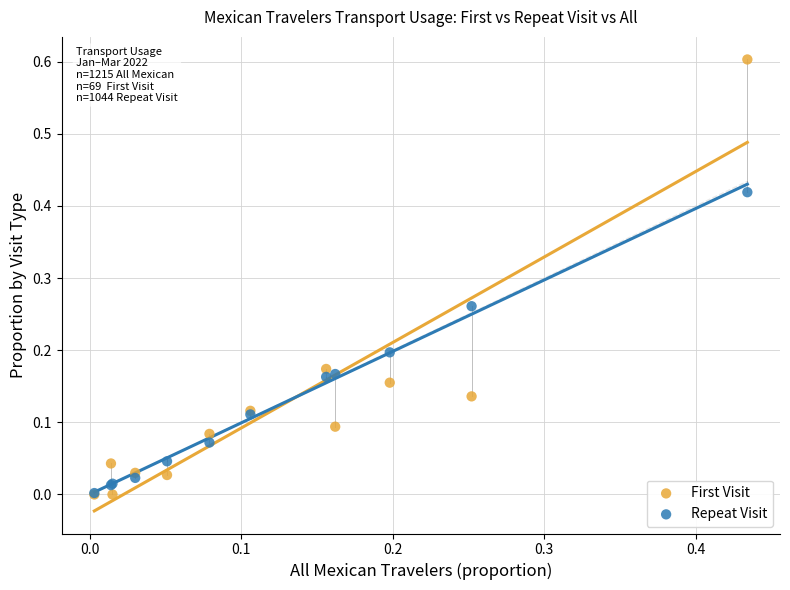

Which series contains the highest Y value?

First Visit